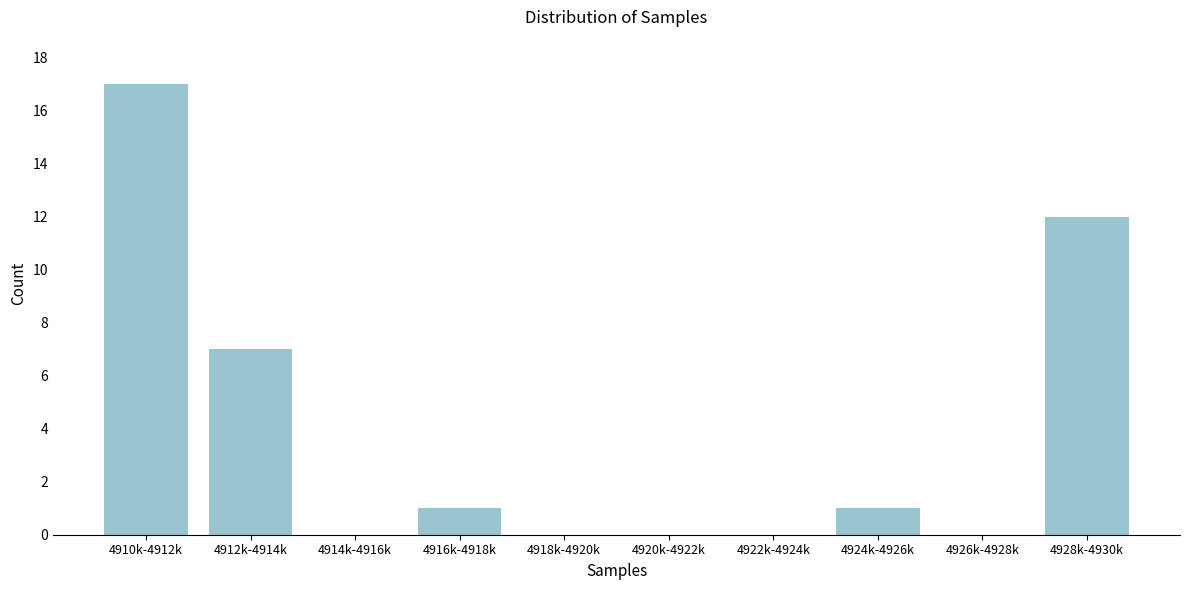

Reading left to right, transcribe all the data shown in this chart.

4910k-4912k=17	4912k-4914k=7	4914k-4916k=0	4916k-4918k=1	4918k-4920k=0	4920k-4922k=0	4922k-4924k=0	4924k-4926k=1	4926k-4928k=0	4928k-4930k=12